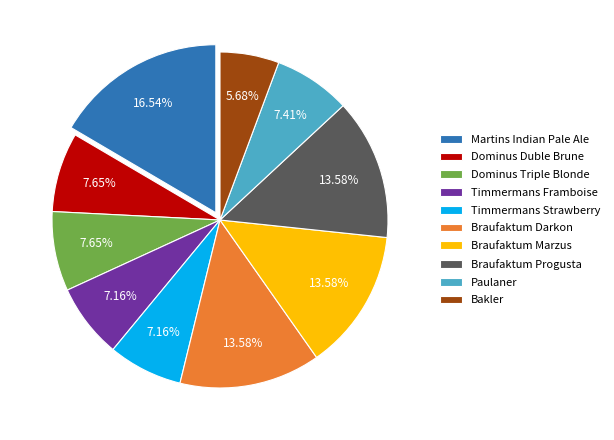

Count the number of slices in the pie.

10